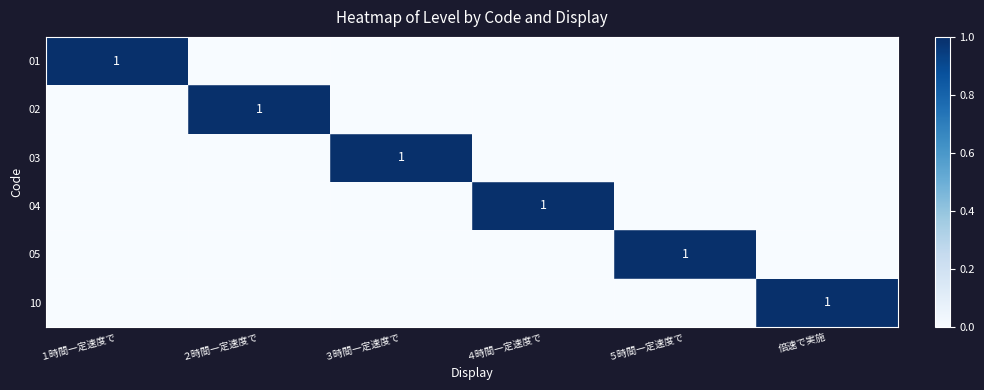

The 02 series shows 1 at ２時間一定速度で. True or false?

True